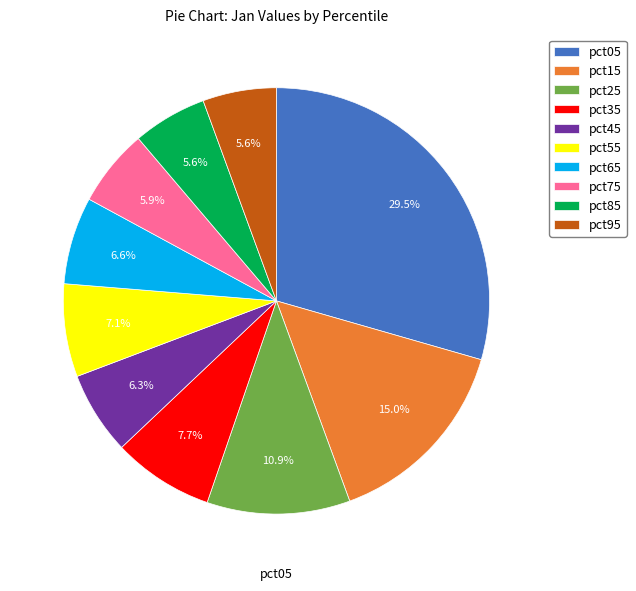

What percentage is NOT represented by pct75?

94.1%